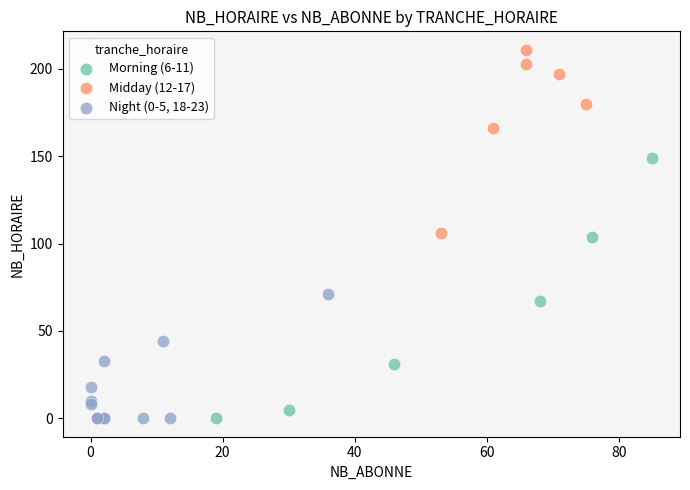

Which series has the largest Y range (max minus min)?

Morning (6-11)